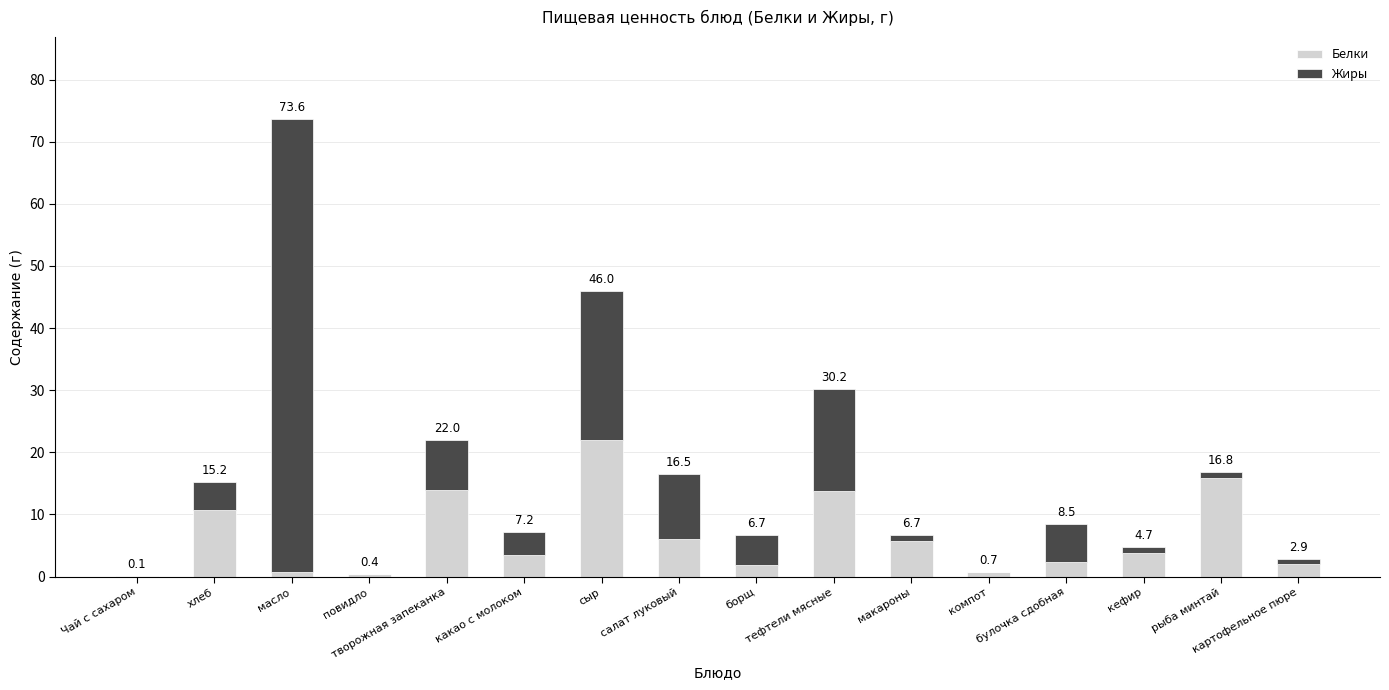

At how many categories does at least one series exceed 24?

1